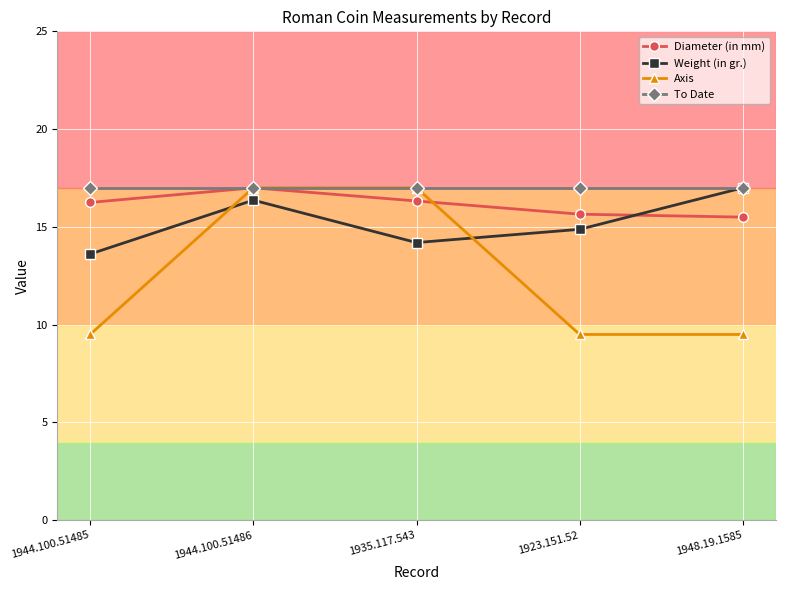

Rank the categories by Weight (in gr.) value from lowest to highest.

1944.100.51485, 1935.117.543, 1923.151.52, 1944.100.51486, 1948.19.1585